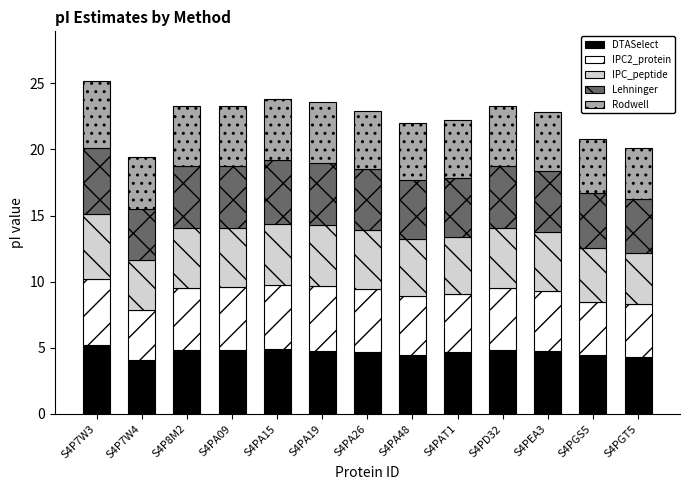

What is the total value across all series at S4PAT1?

22.2